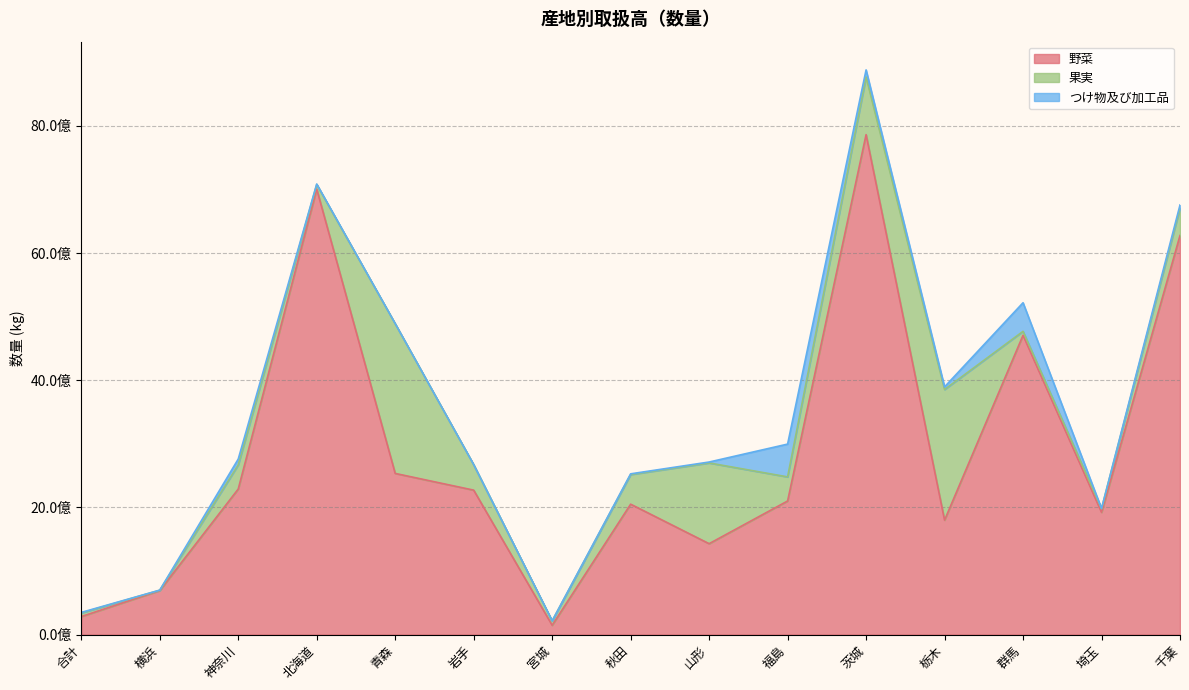

The 野菜 series shows 1375052597 at 岩手. True or false?

False